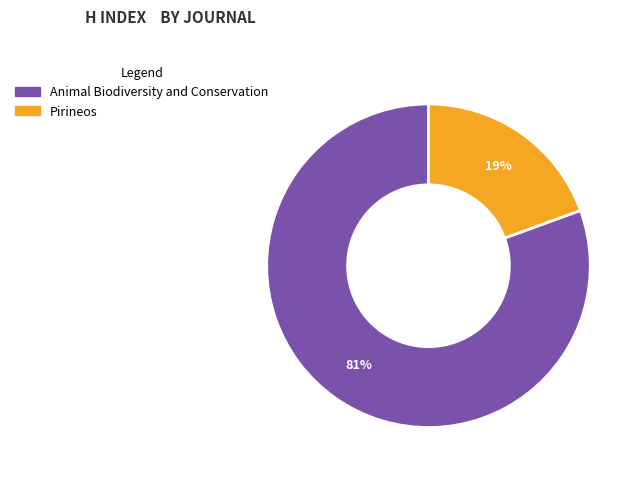

Count the number of slices in the pie.

2